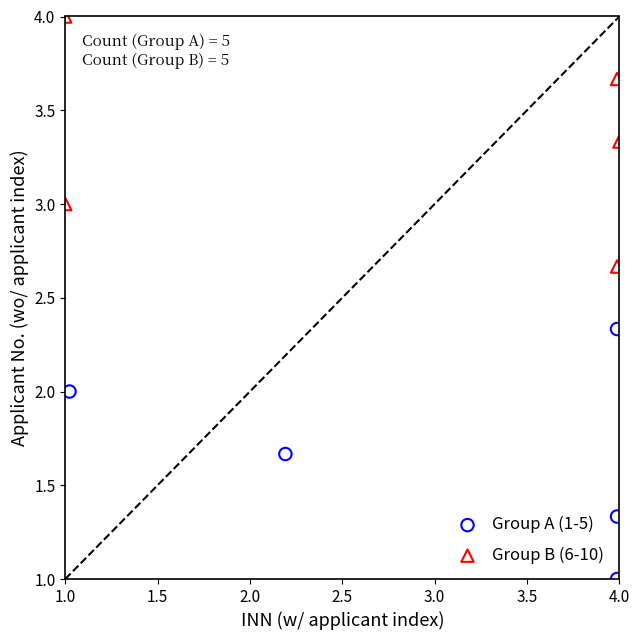

Which series contains the lowest Y value?

Group A (1-5)